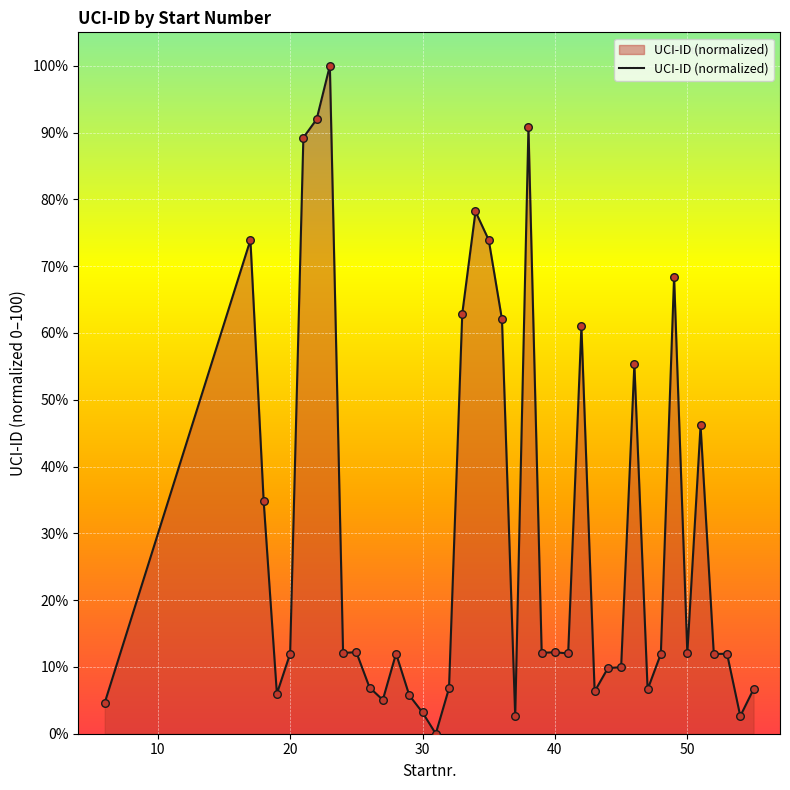

What is the maximum value shown in the chart?

100.0